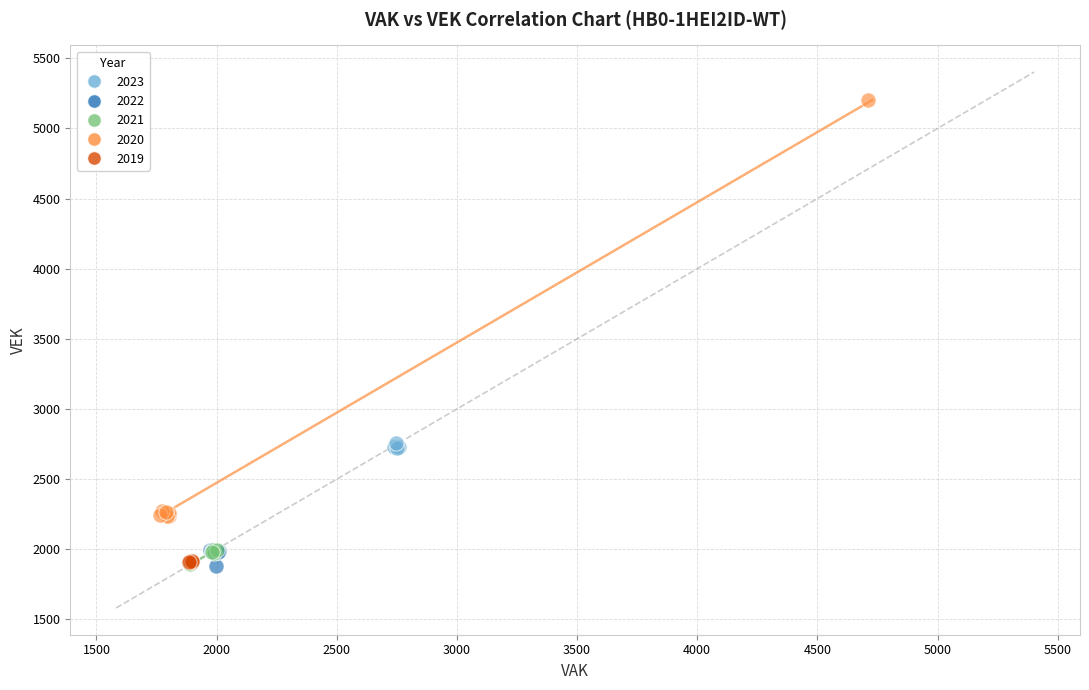

Which series contains the highest Y value?

2020